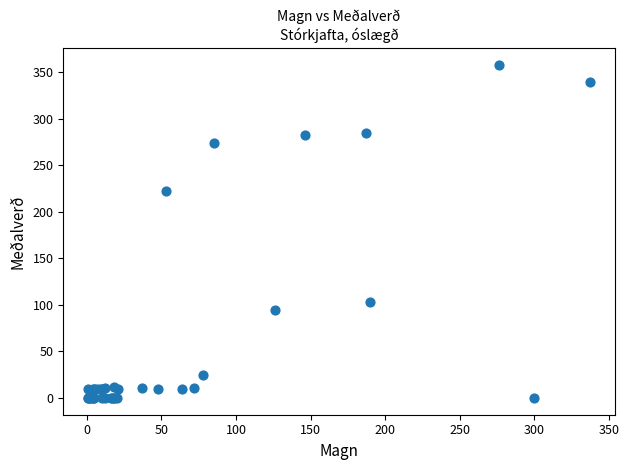

What Y value in the scatter plot is closest to 179?

222